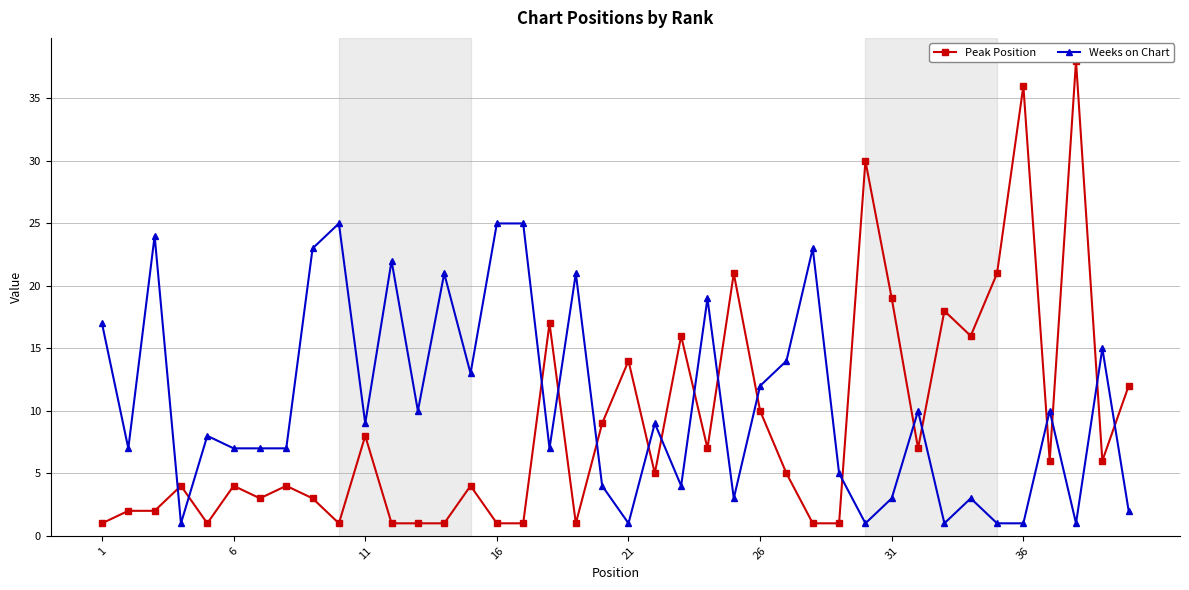

True or false: Weeks on Chart has more than 1 interior local peaks.

True